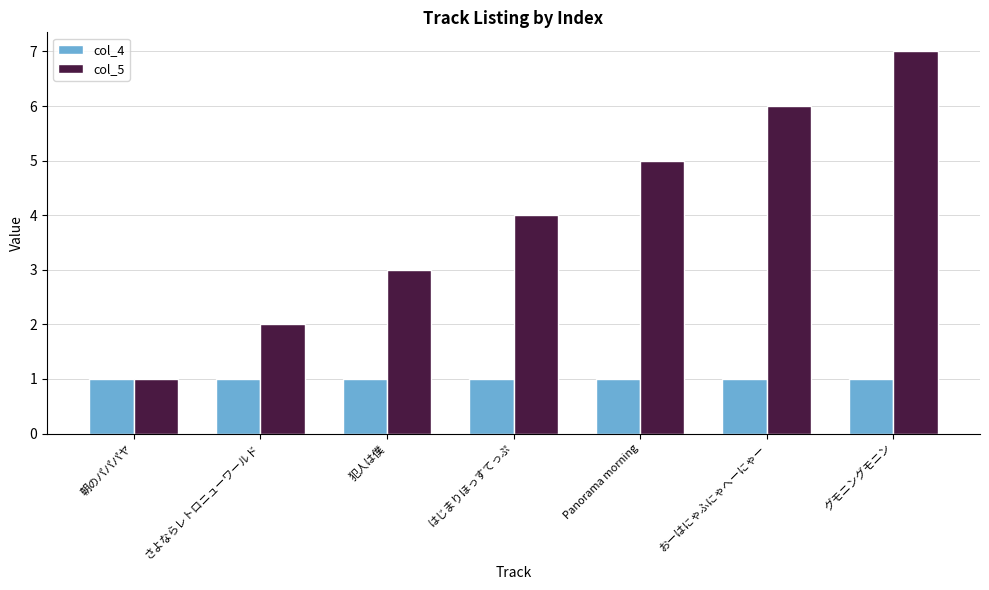

What is the label of the 6th bar from the left?

おーはにゃふにゃへーにゃー